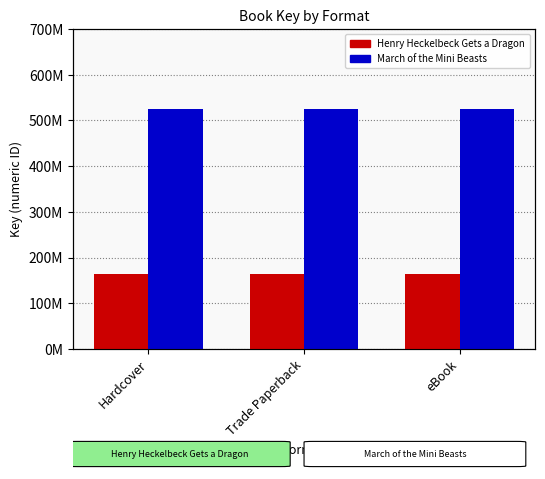

What position from the right is Hardcover?

3